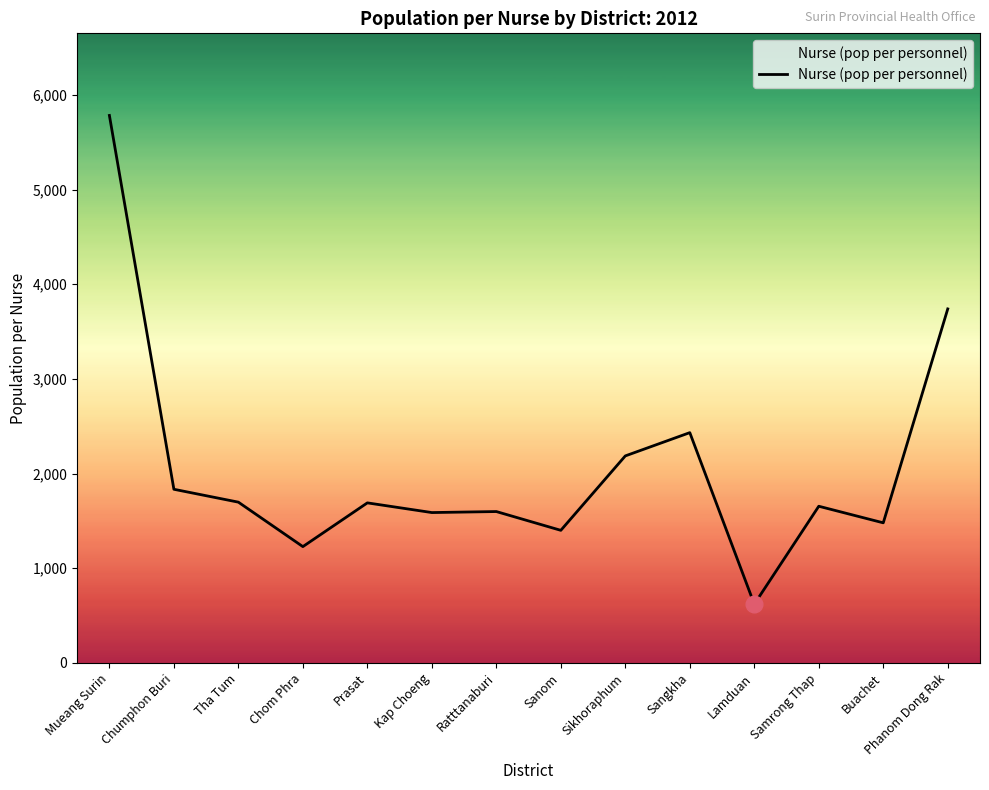

At which label is the value closest to 3202?

Phanom Dong Rak